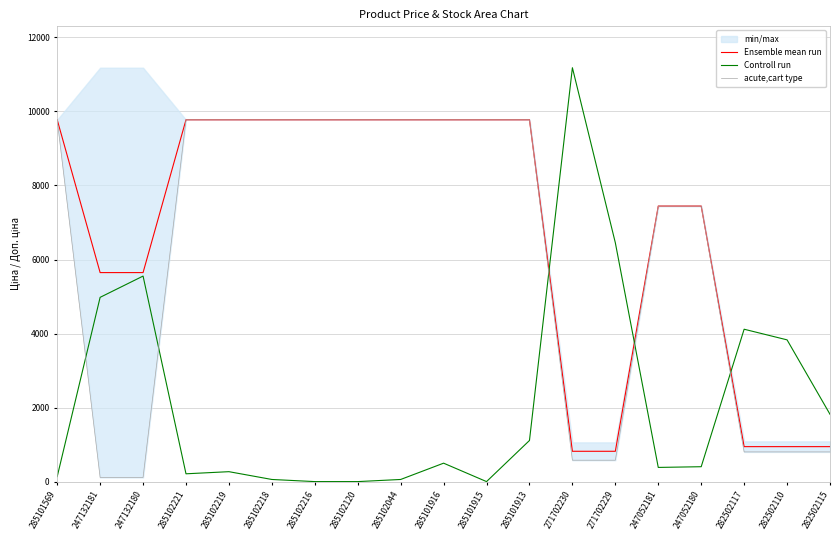

Does the chart have visible grid lines?

Yes